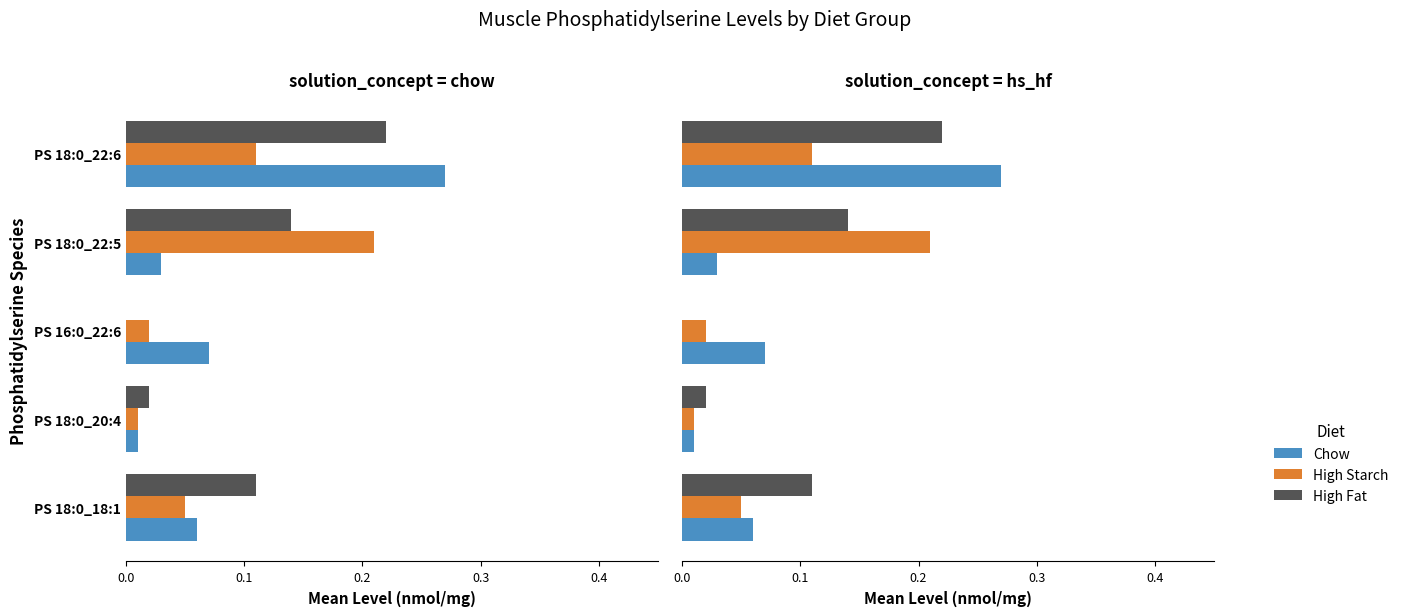

List the series in order of their overall mean, highest first.

High Fat, Chow, High Starch